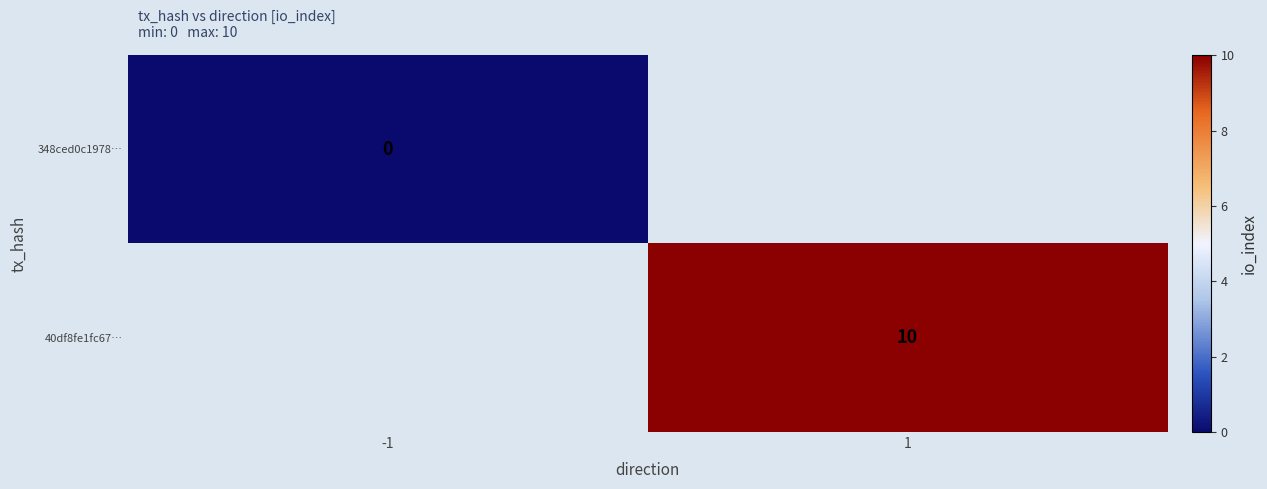

Count the number of data series in this chart.

2